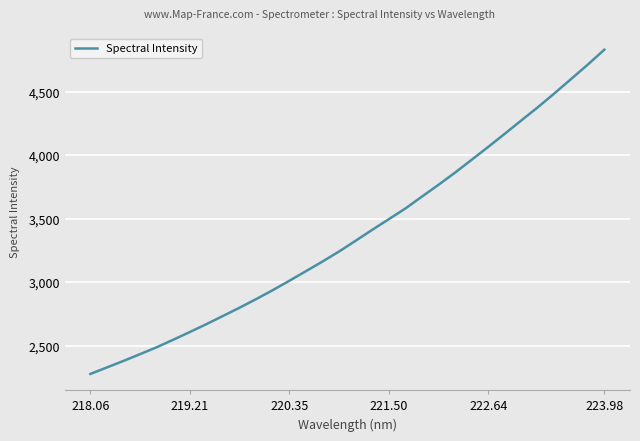

Count the number of data series in this chart.

1